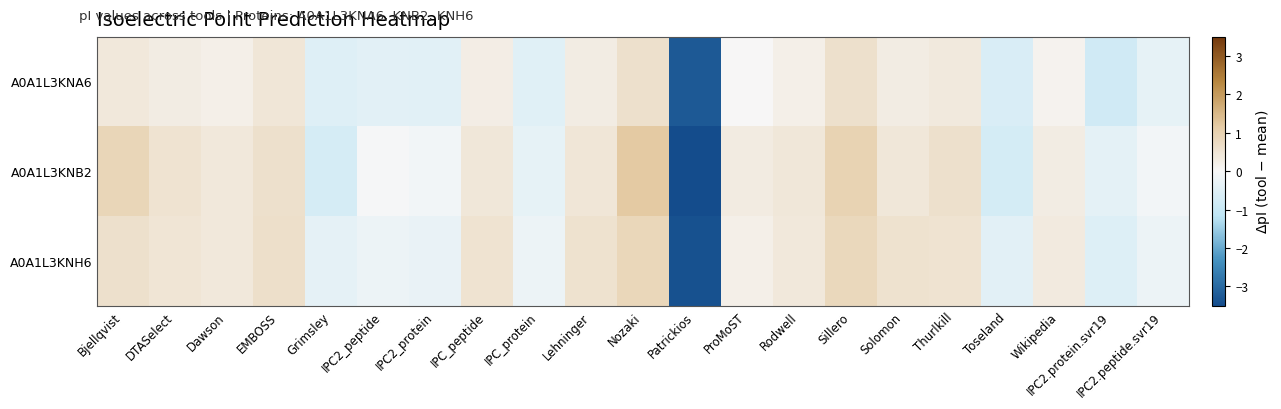

What is the total value across all series at IPC2.peptide.svr19?

-0.7